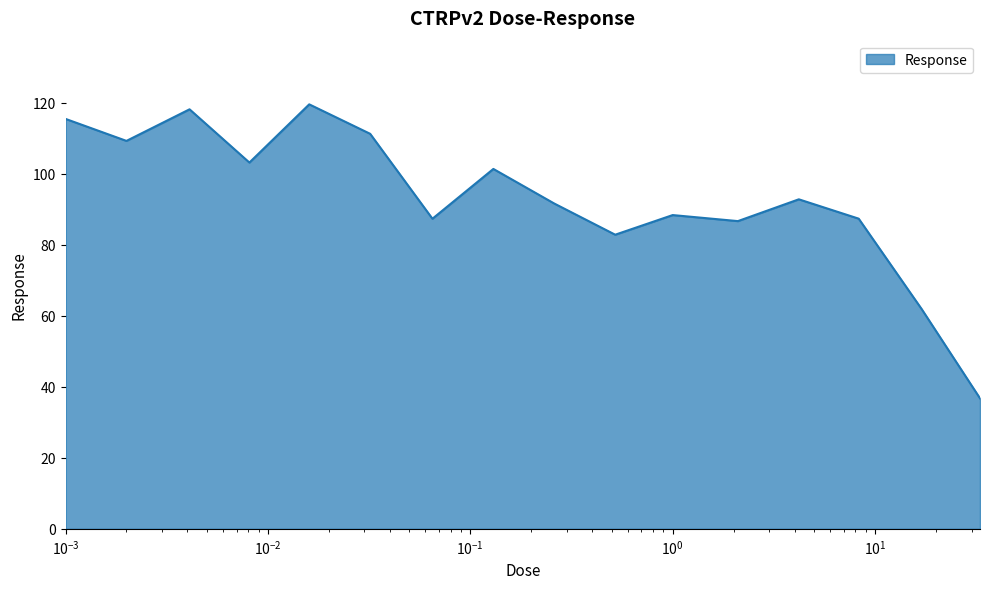

What is the greatest value displayed?

119.6